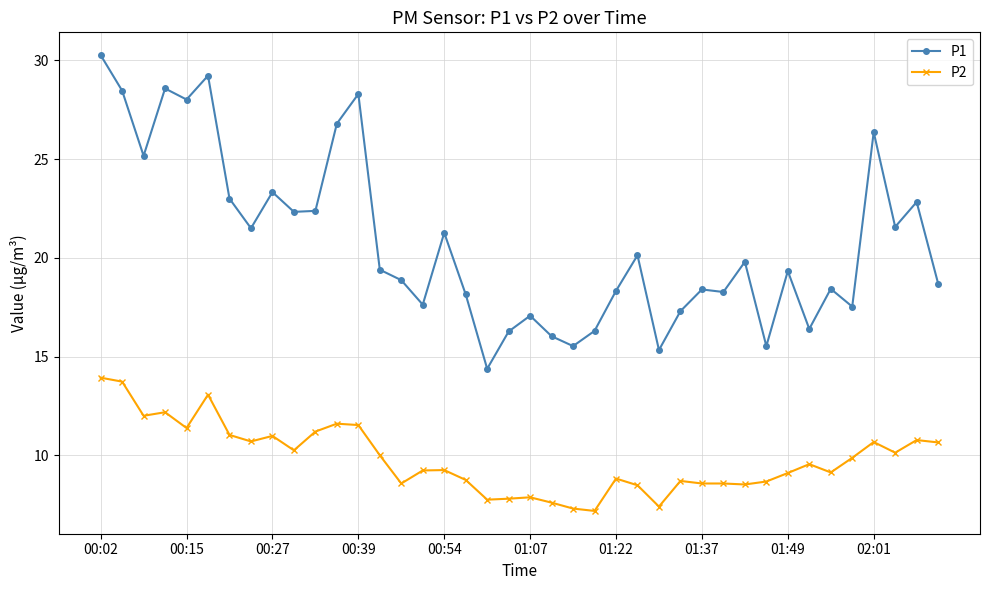

What is the maximum value for P1?

30.3